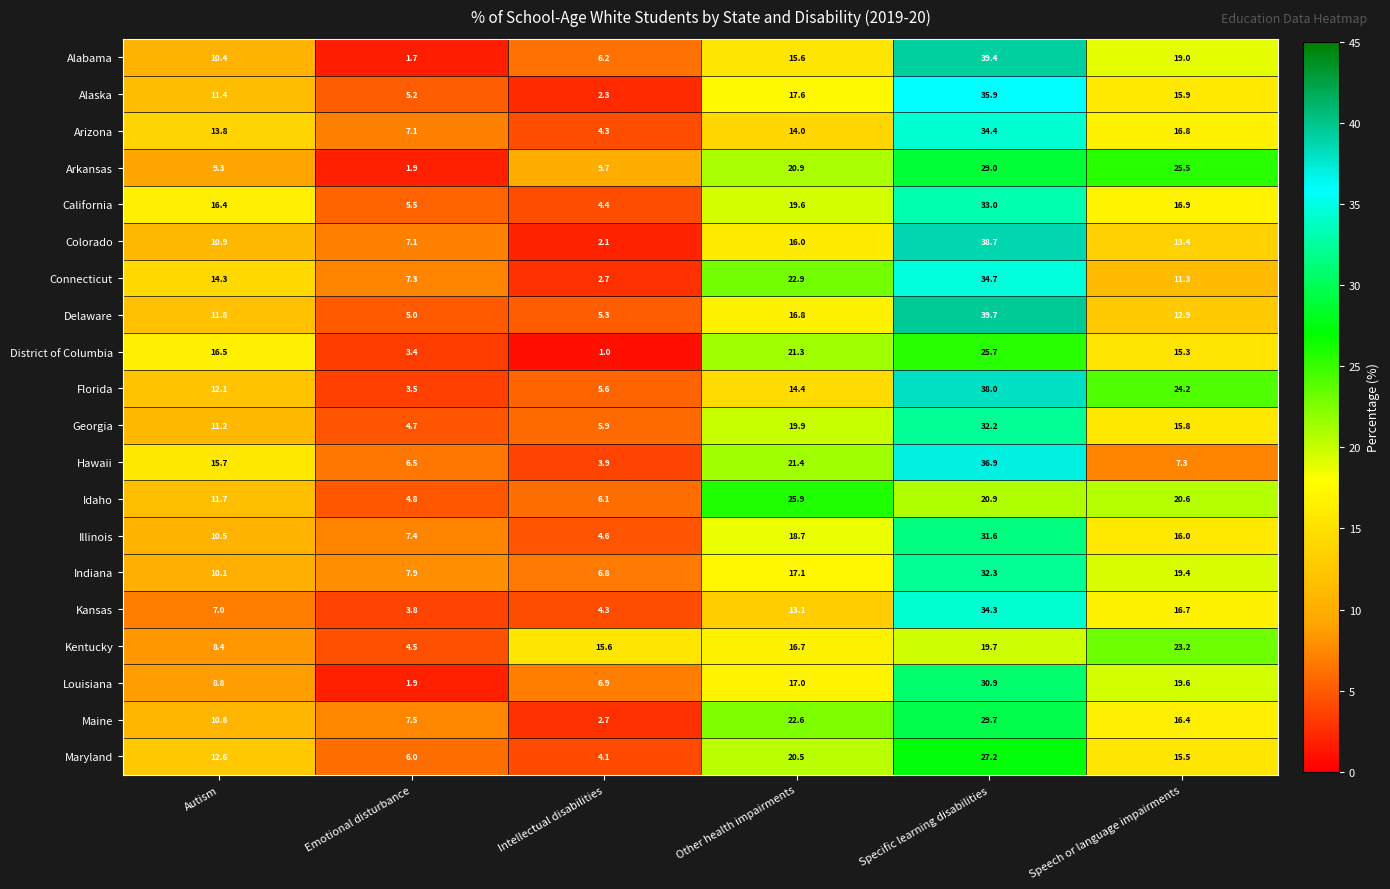

List the series in order of their peak value, highest first.

Delaware, Alabama, Colorado, Florida, Hawaii, Alaska, Connecticut, Arizona, Kansas, California, Indiana, Georgia, Illinois, Louisiana, Maine, Arkansas, Maryland, Idaho, District of Columbia, Kentucky